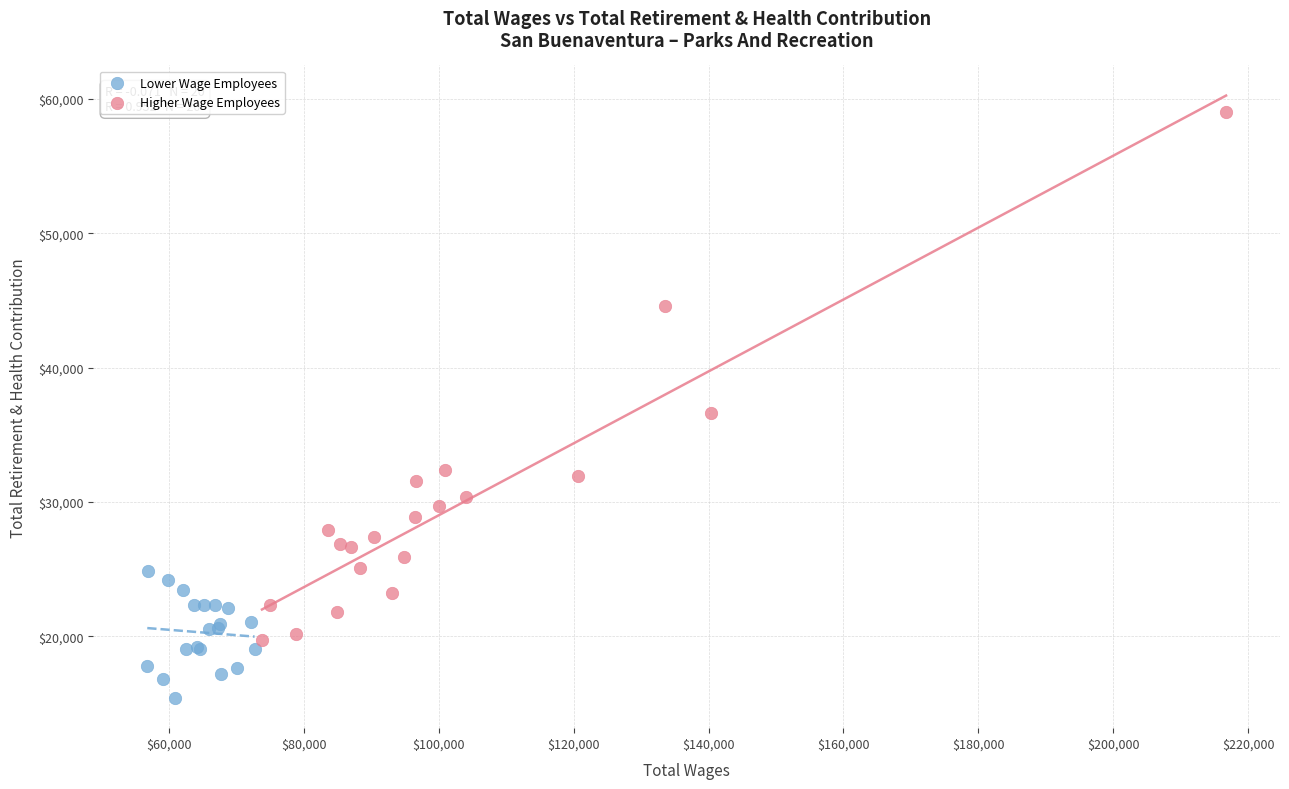

Which series contains the lowest Y value?

Lower Wage Employees